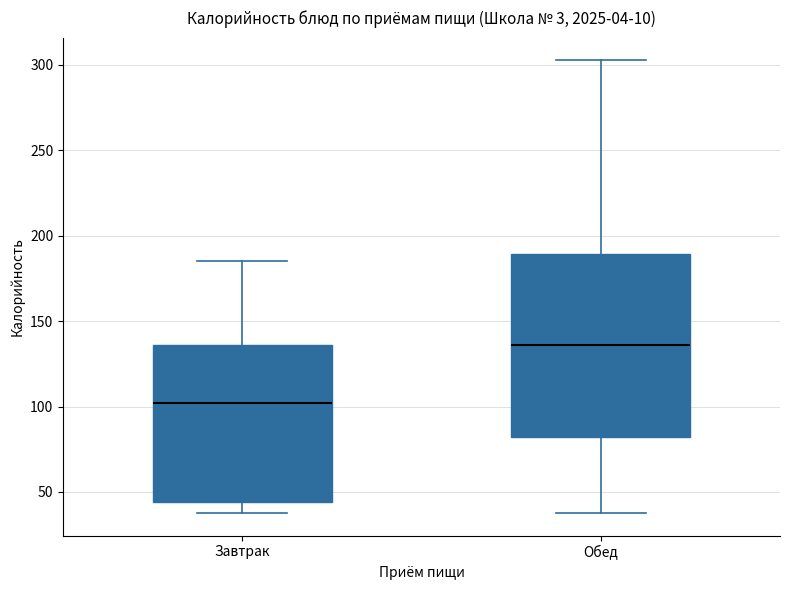

Which box has the highest median line?

Обед